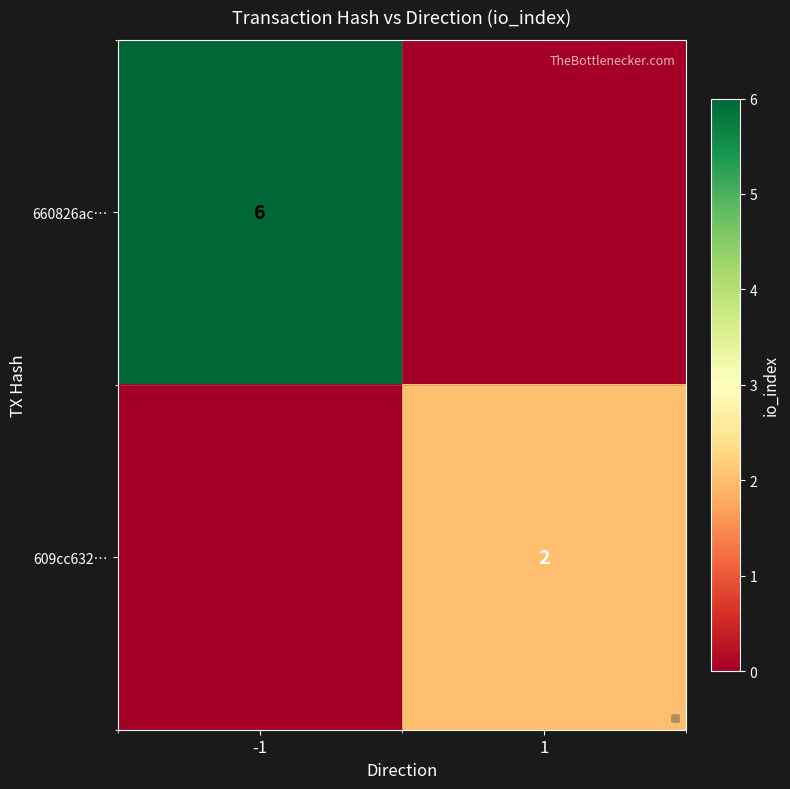

Count the number of categories in the chart.

2